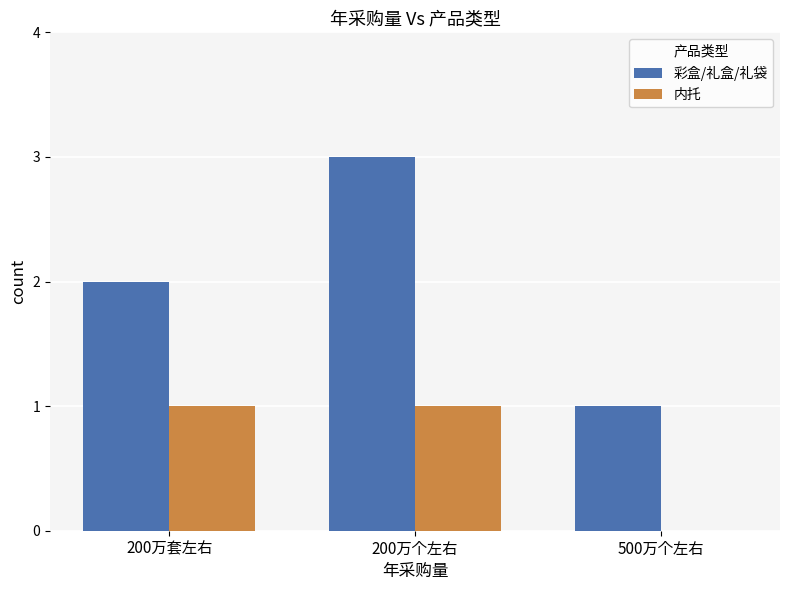

Reading right to left, list all the values displayed in this chart.

彩盒/礼盒/礼袋: 500万个左右=1	200万个左右=3	200万套左右=2
内托: 500万个左右=0	200万个左右=1	200万套左右=1